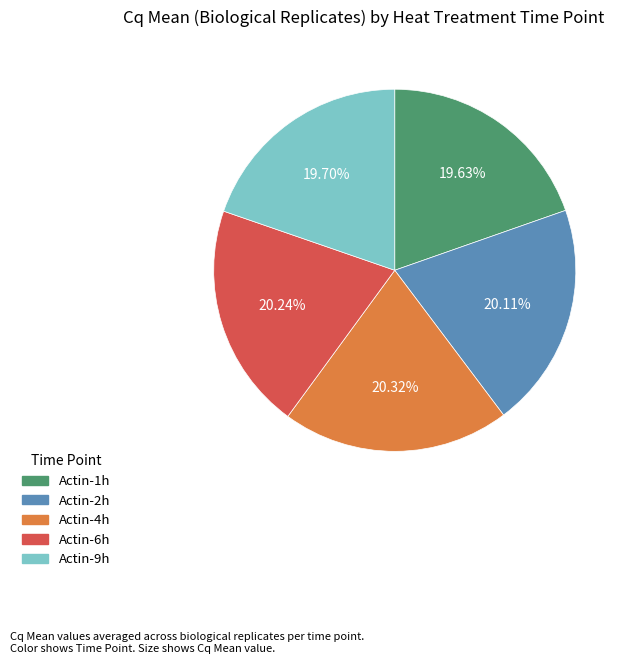

What percentage is the Actin-1h slice, to the nearest percent?

20%